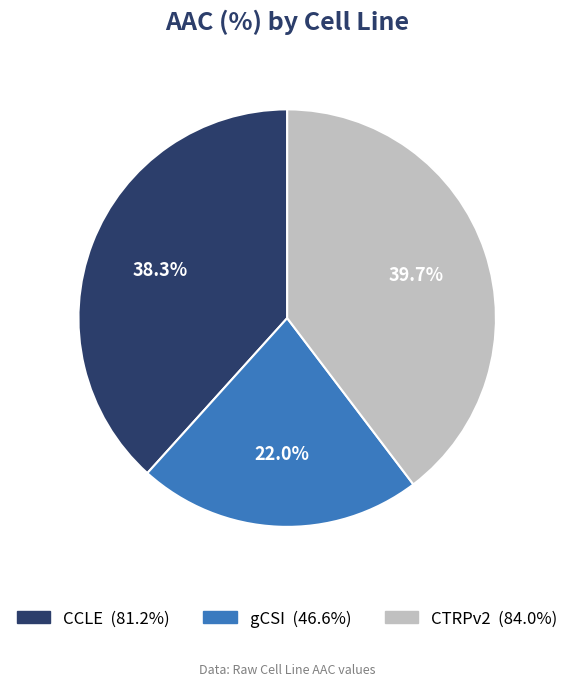

Which slice is the smallest?

gCSI